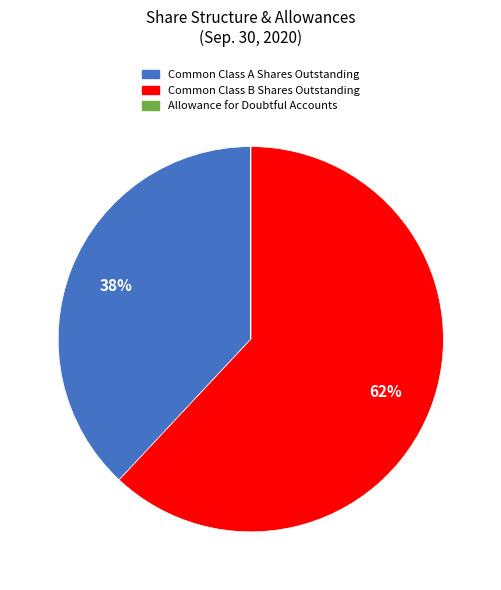

To the nearest percent, what is the difference between the largest and smallest slice percentages?

62%